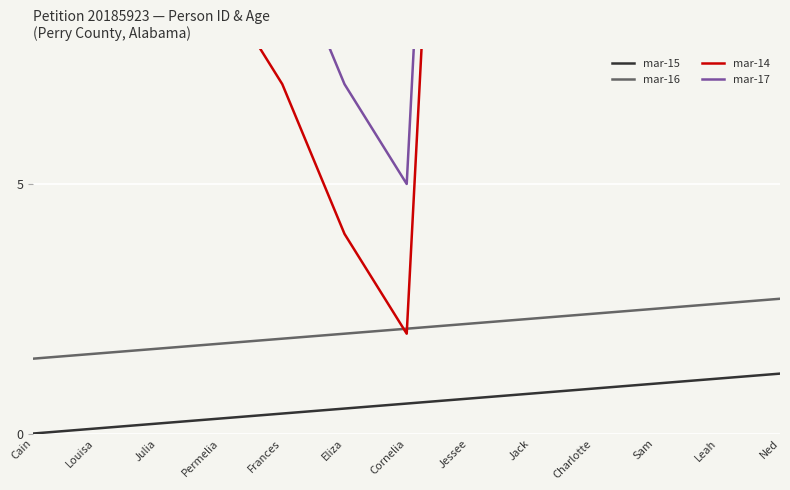

Which series has the widest spread of values?

mar-14